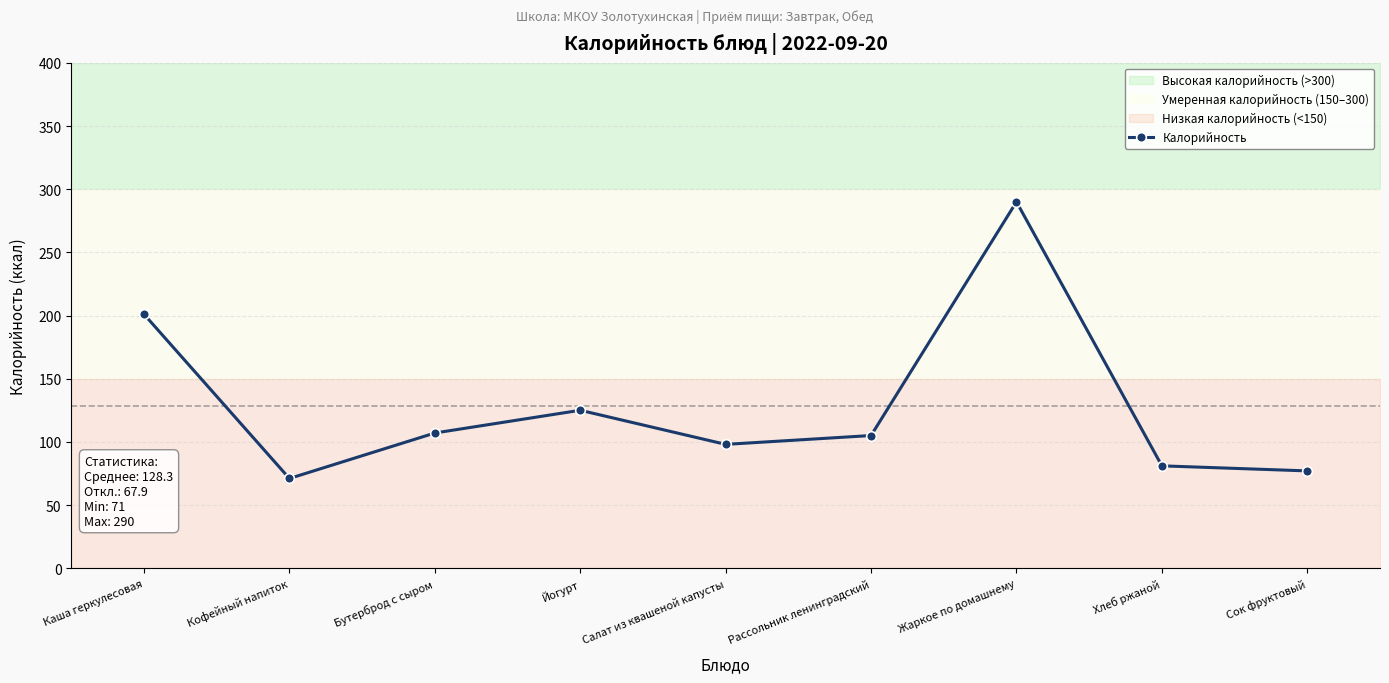

Rank the categories by value from highest to lowest.

Жаркое по домашнему, Каша геркулесовая, Йогурт, Бутерброд с сыром, Рассольник ленинградский, Салат из квашеной капусты, Хлеб ржаной, Сок фруктовый, Кофейный напиток